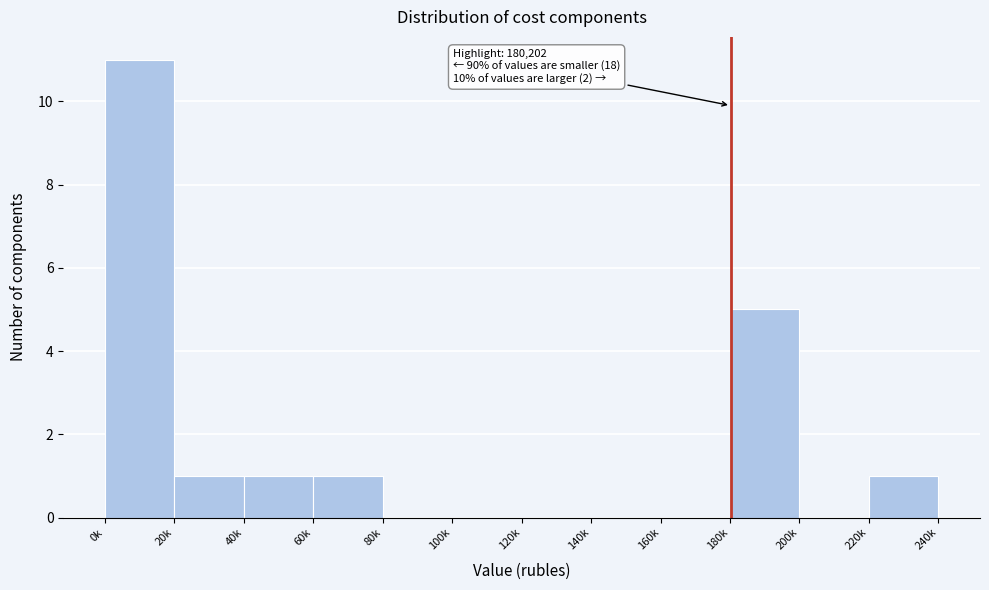

Reading right to left, list all the values displayed in this chart.

220k=1	200k=0	180k=5	160k=0	140k=0	120k=0	100k=0	80k=0	60k=1	40k=1	20k=1	0k=11